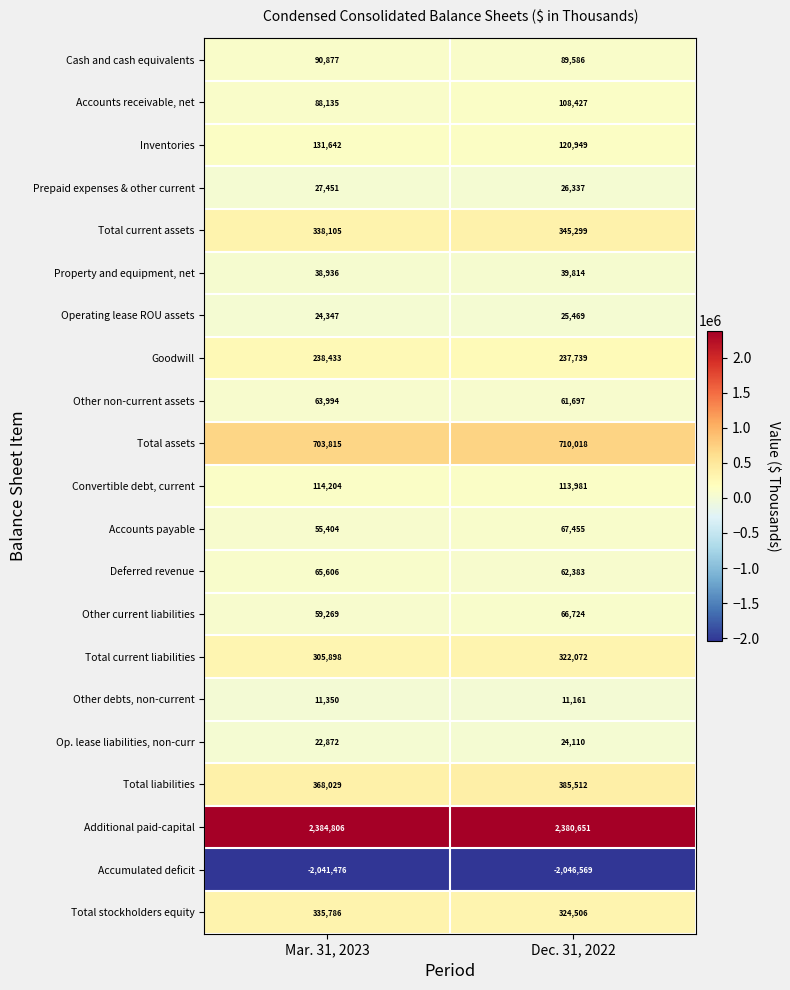

The value of Operating lease ROU assets at Mar. 31, 2023 is 38549. True or false?

False